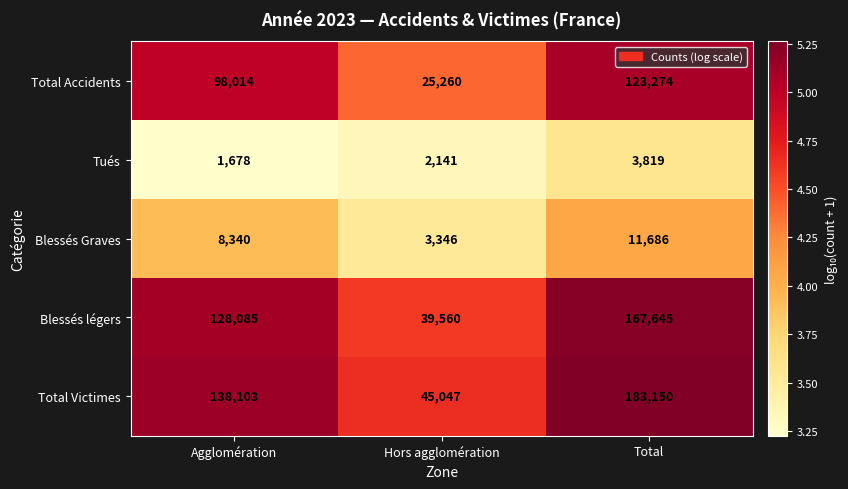

At which label is Blessés légers closest to 103602?

Agglomération